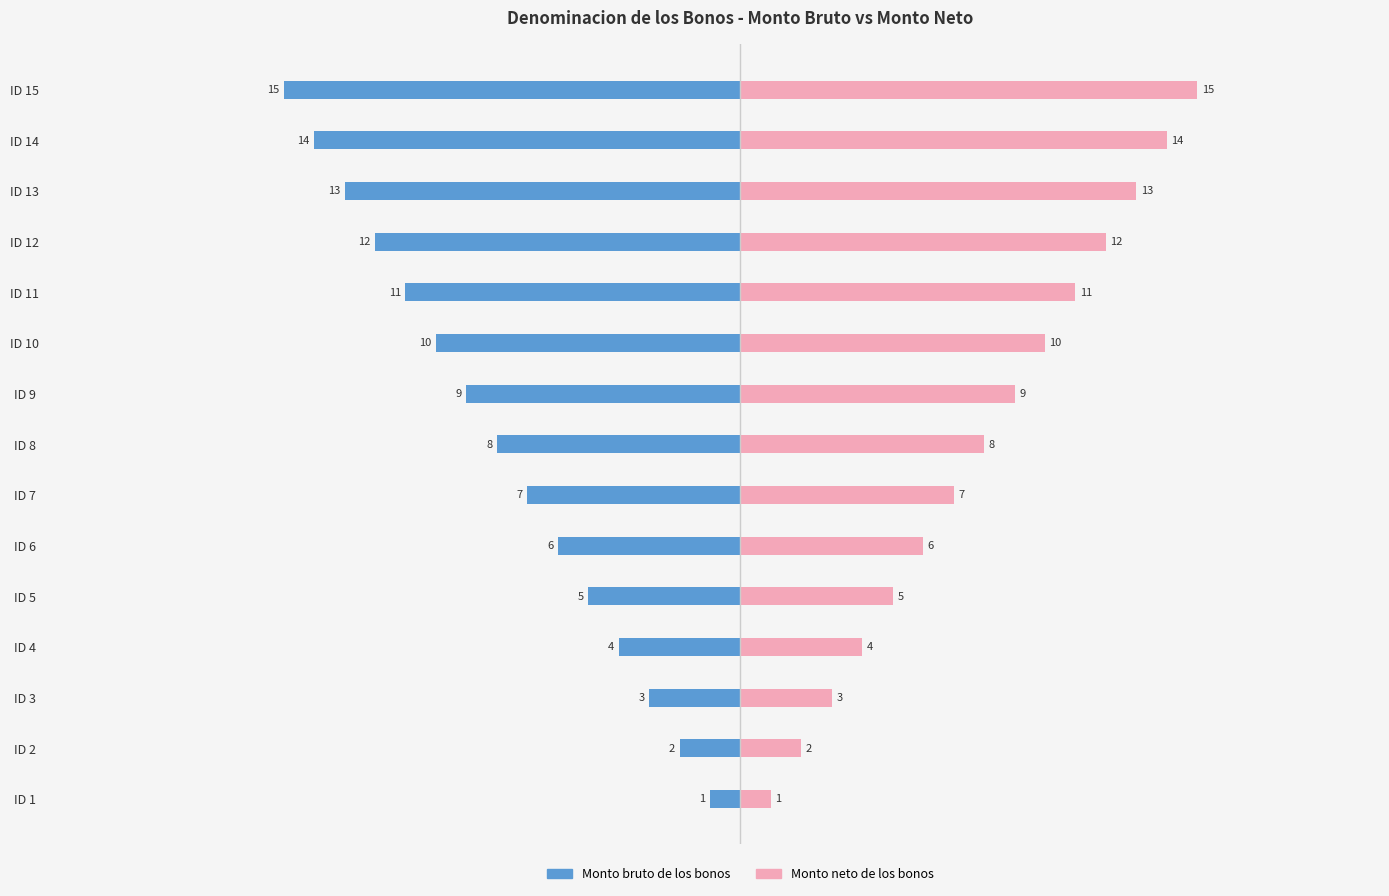

What are all the series names shown in the legend?

Monto bruto de los bonos, Monto neto de los bonos